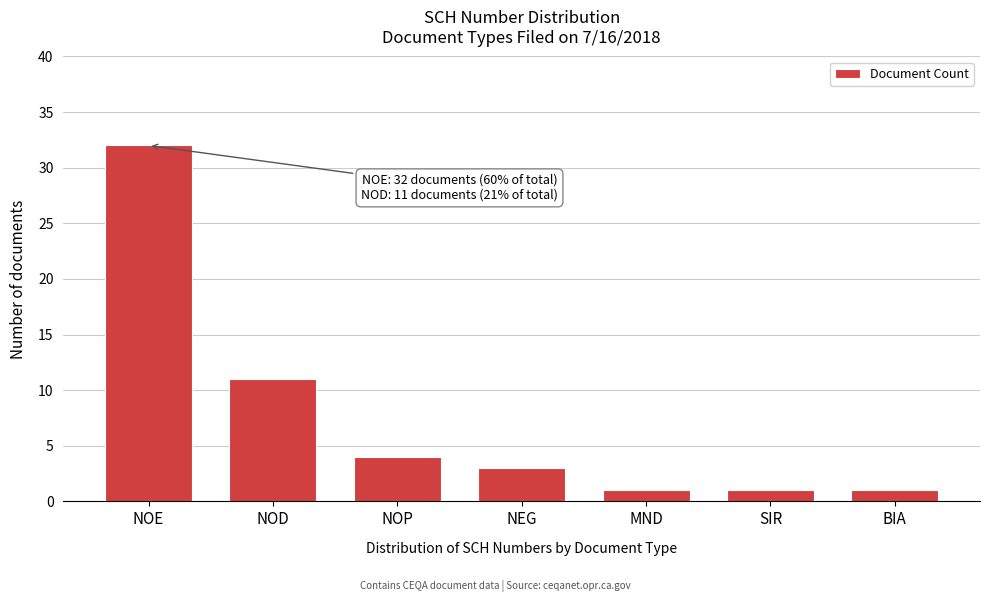

Reading right to left, extract all data points from this chart.

BIA=1	SIR=1	MND=1	NEG=3	NOP=4	NOD=11	NOE=32